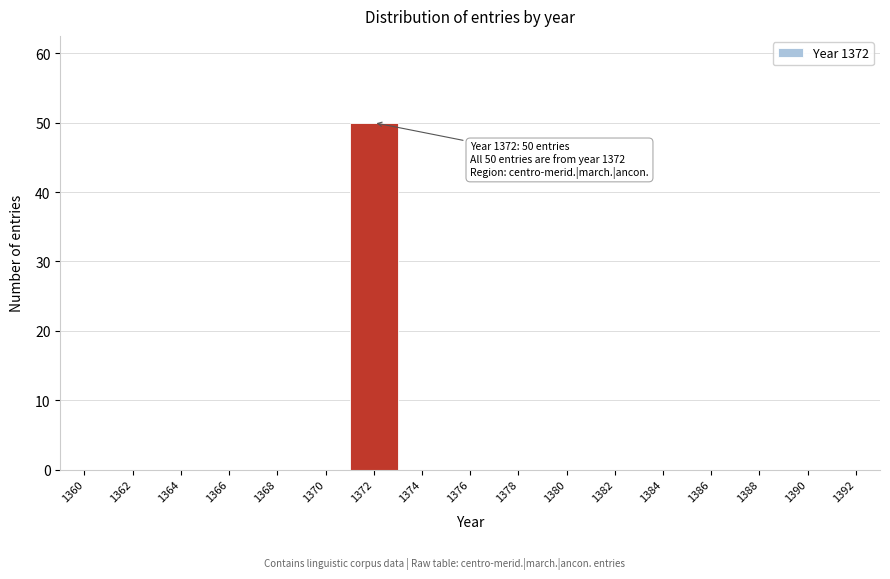

Reading left to right, list all the values displayed in this chart.

1360=0	1362=0	1364=0	1366=0	1368=0	1370=0	1372=50	1374=0	1376=0	1378=0	1380=0	1382=0	1384=0	1386=0	1388=0	1390=0	1392=0